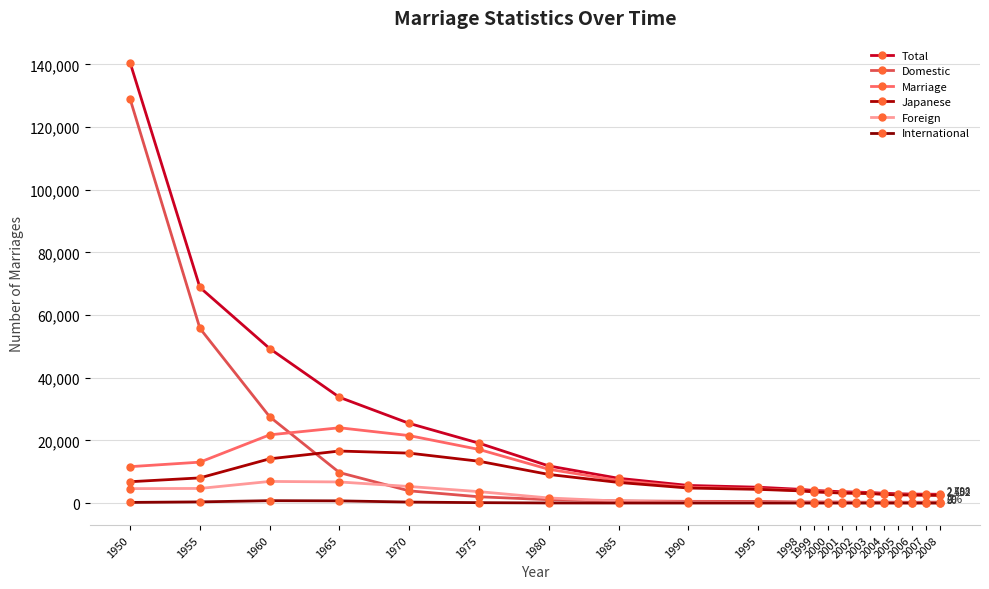

Count the number of categories in the chart.

21